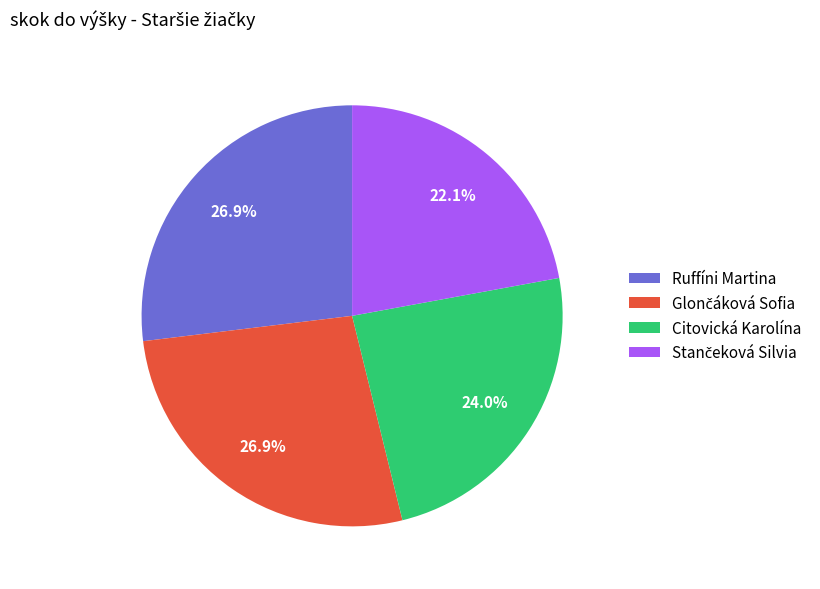

Combined, what portion of the pie is Ruffíni Martina and Citovická Karolína?

51.0%